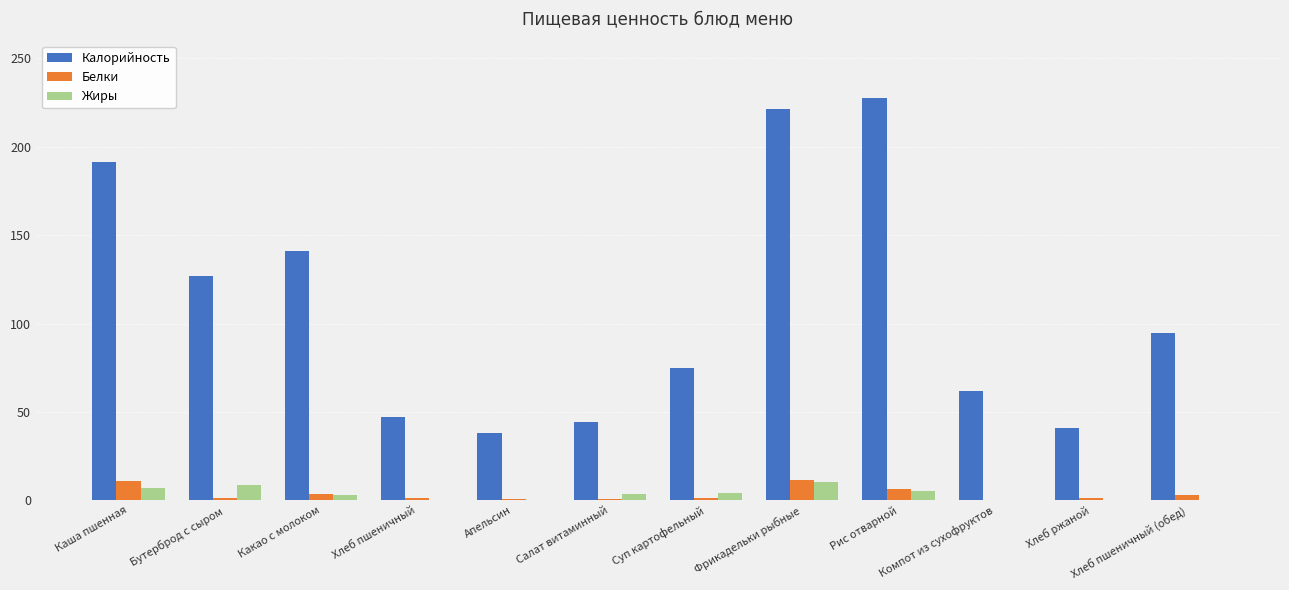

What is the total value across all series at Каша пшенная?

209.5